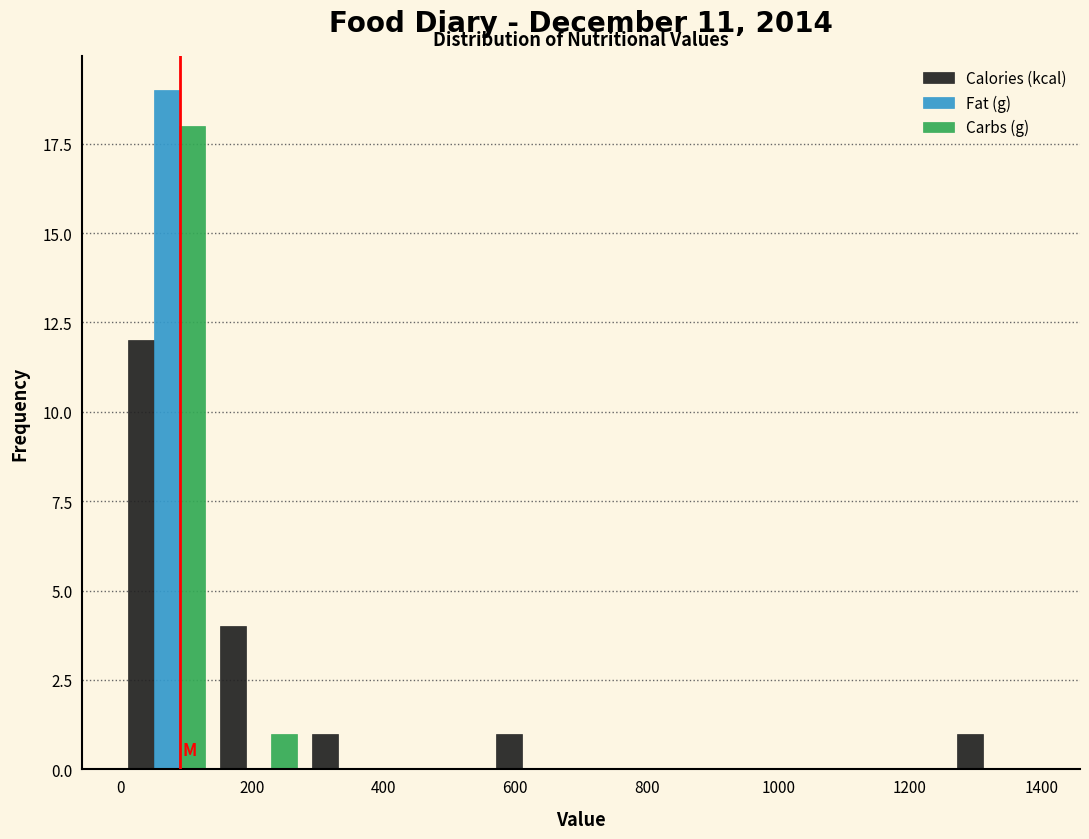

What is the height of the Calories (kcal) bar covering 140 to 280 on the x-axis? Neither the bar edges nor the heights are printed on the chart, so give them approximately, as read against the axes.

4